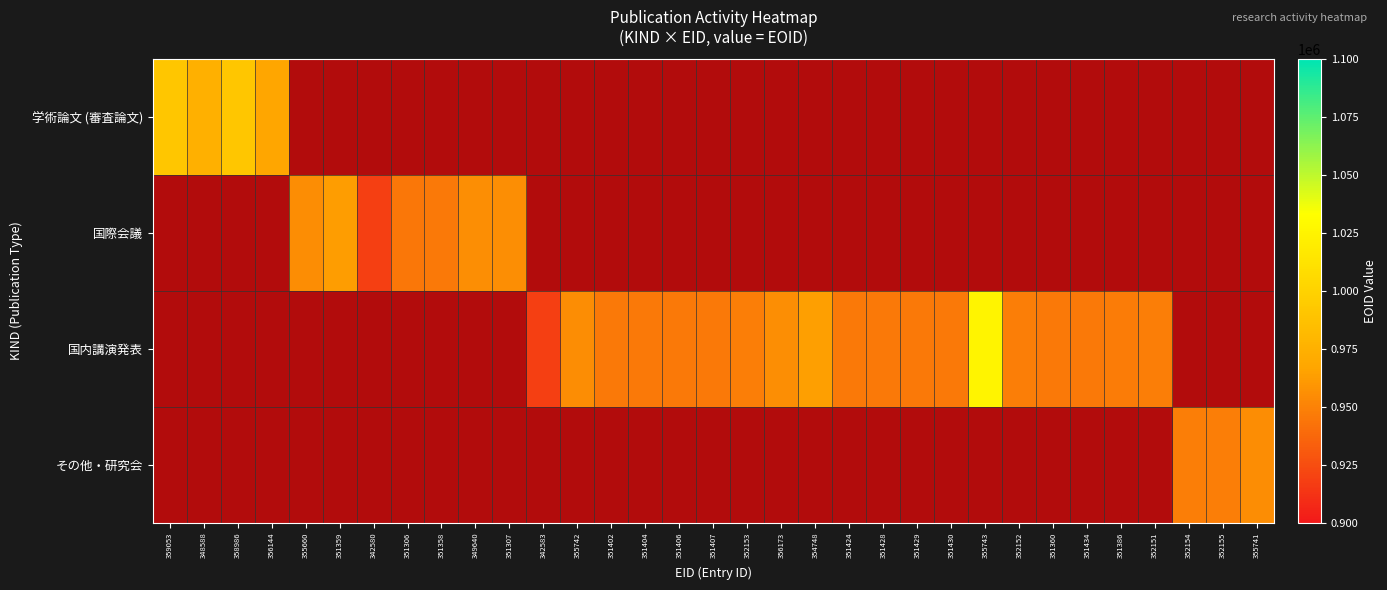

The value of 国内講演発表 at 351360 is 945342.0. True or false?

True